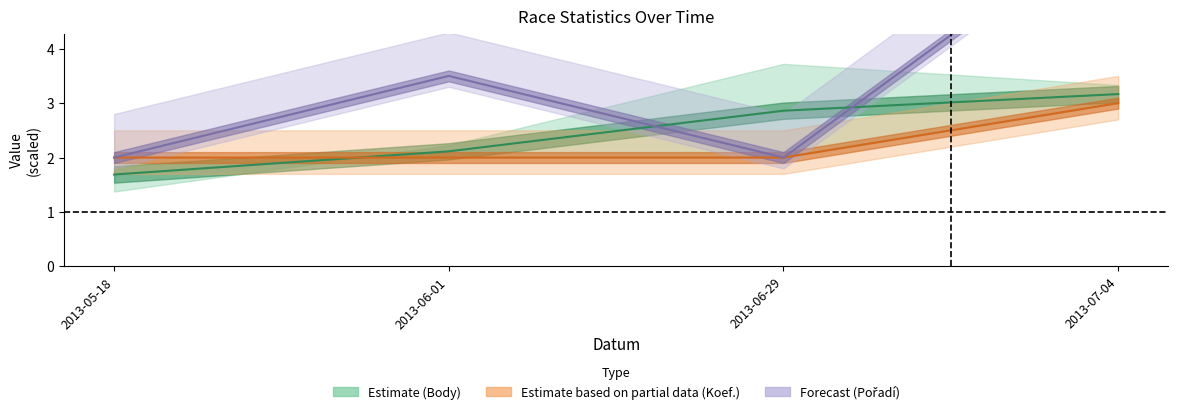

Reading left to right, list all the values displayed in this chart.

Estimate (Body): 1.7	2.1	2.9	3.2
Estimate partial (Koef.): 2.0	2.0	2.0	3.0
Forecast (Pořadí): 2.0	3.5	2.0	6.5